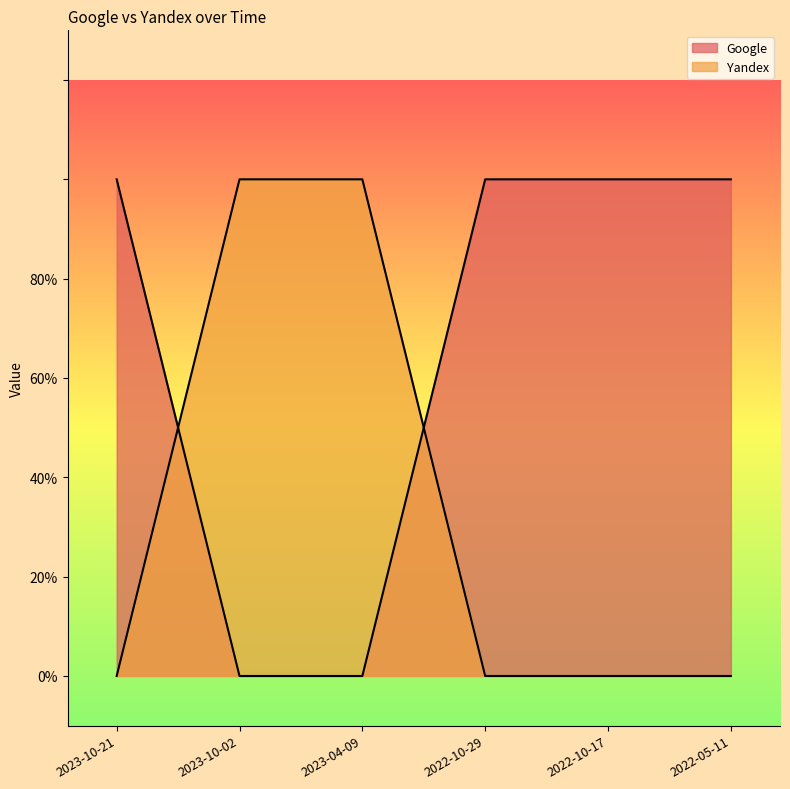

How many data points in Google are less than 1?

2